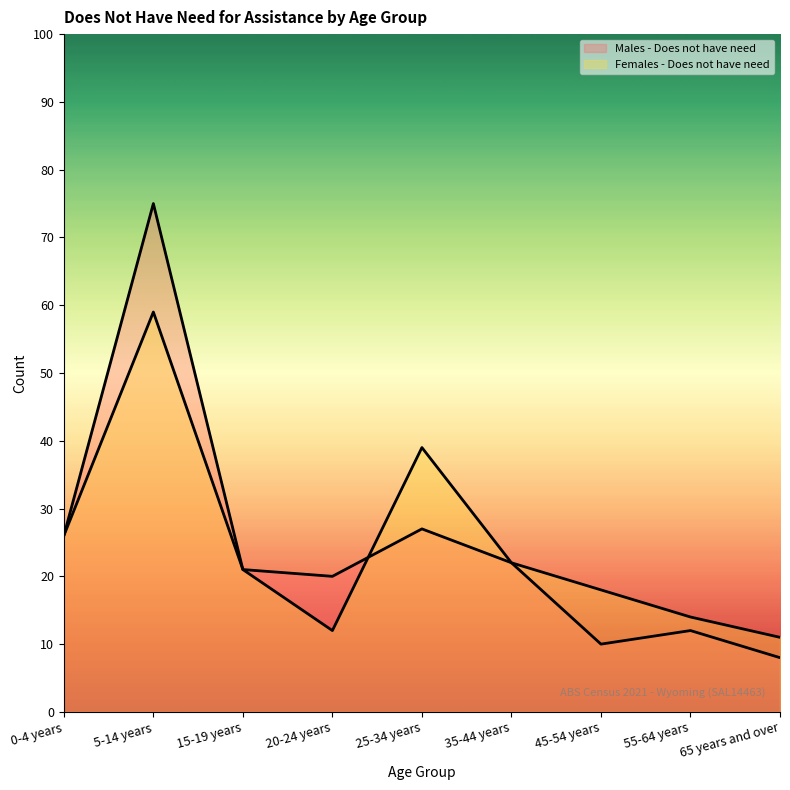

What are all the series names shown in the legend?

Males - Does not have need, Females - Does not have need